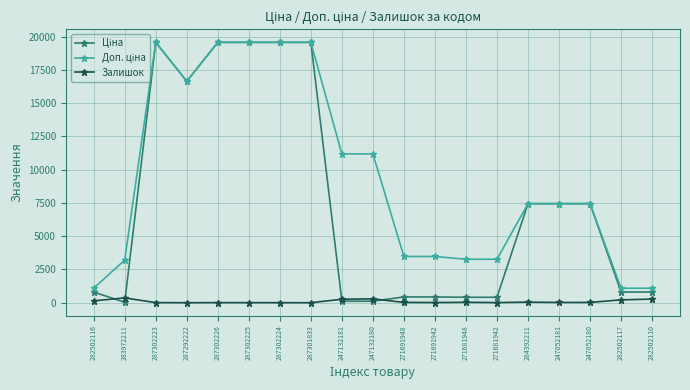

What is the value of the Залишок point at the 13th from the left?

30.0